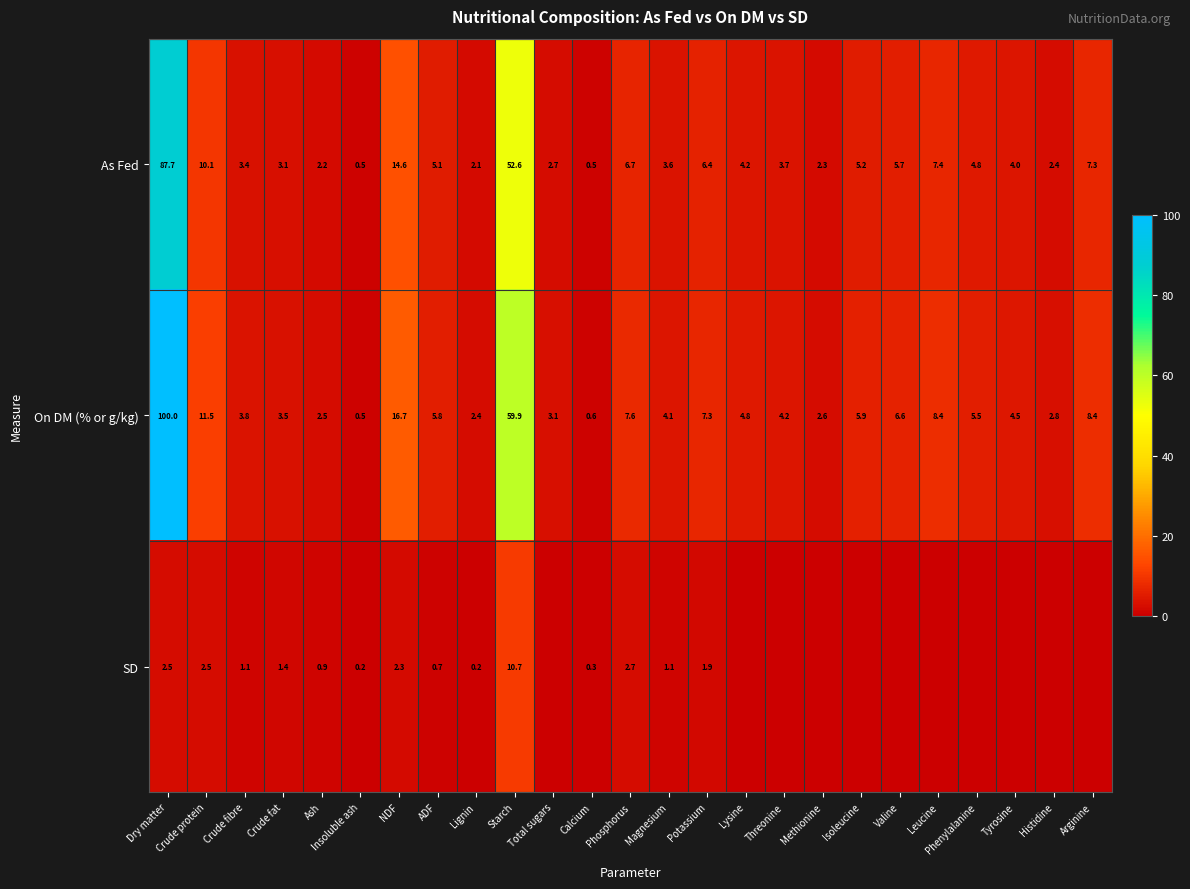

At which label does As Fed reach its peak?

Dry matter